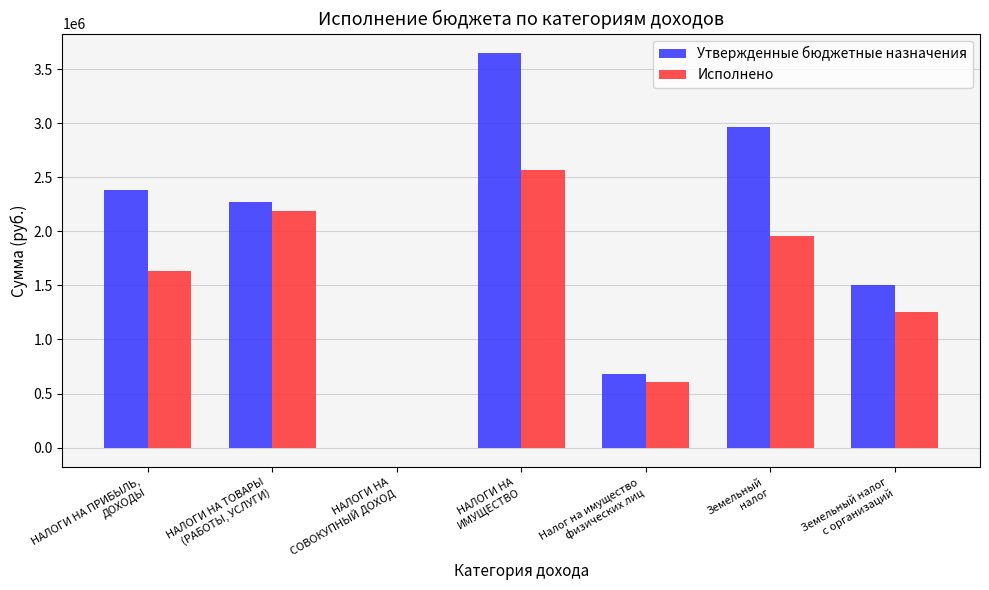

What is the maximum value for Исполнено?

2562865.7